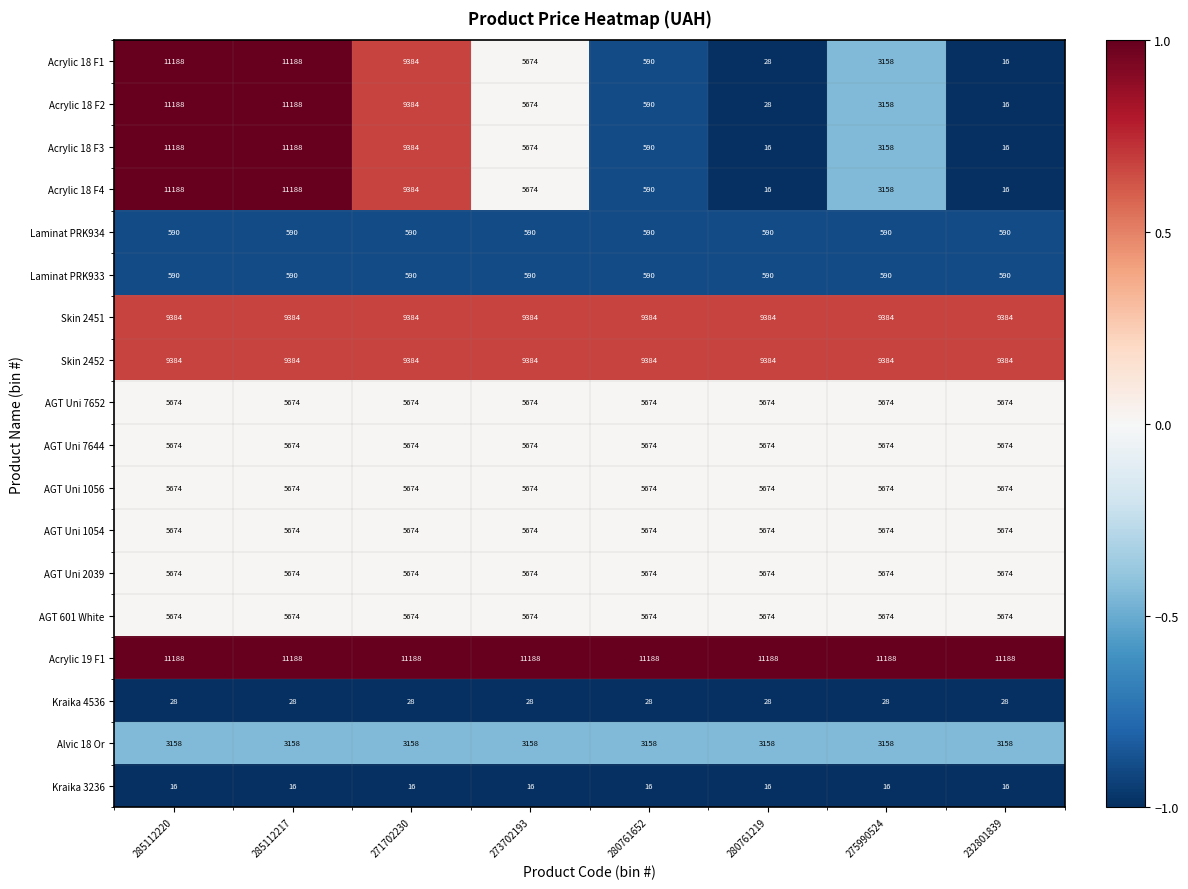

The value of Kraika 3236 at 273702193 is 24. True or false?

False